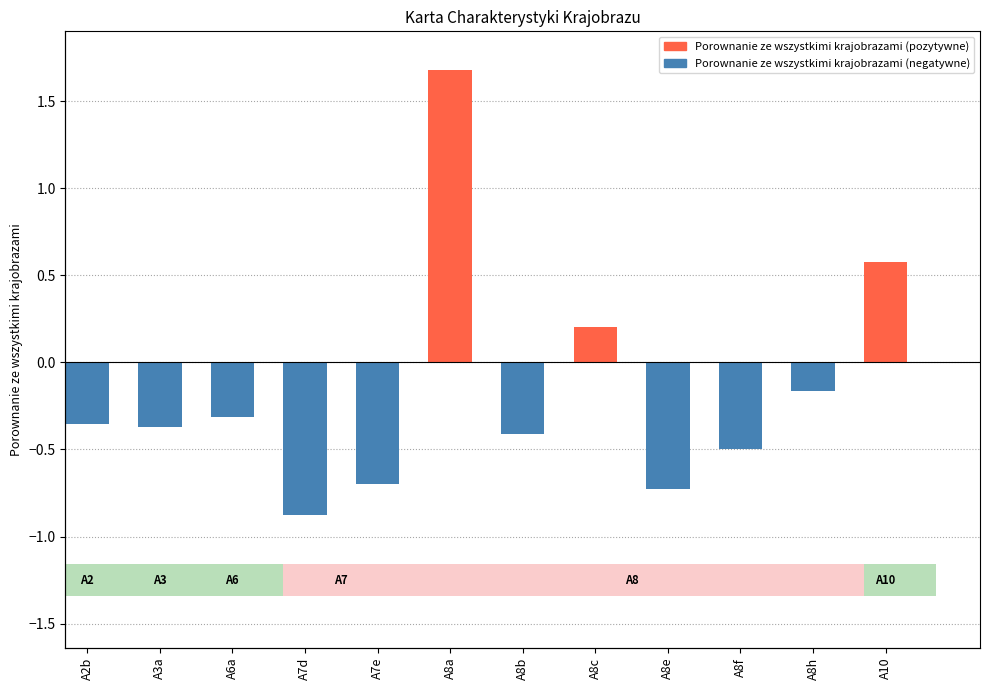

Reading left to right, list all the values displayed in this chart.

A2b=-0.4	A3a=-0.4	A6a=-0.3	A7d=-0.9	A7e=-0.7	A8a=1.7	A8b=-0.4	A8c=0.2	A8e=-0.7	A8f=-0.5	A8h=-0.2	A10=0.6